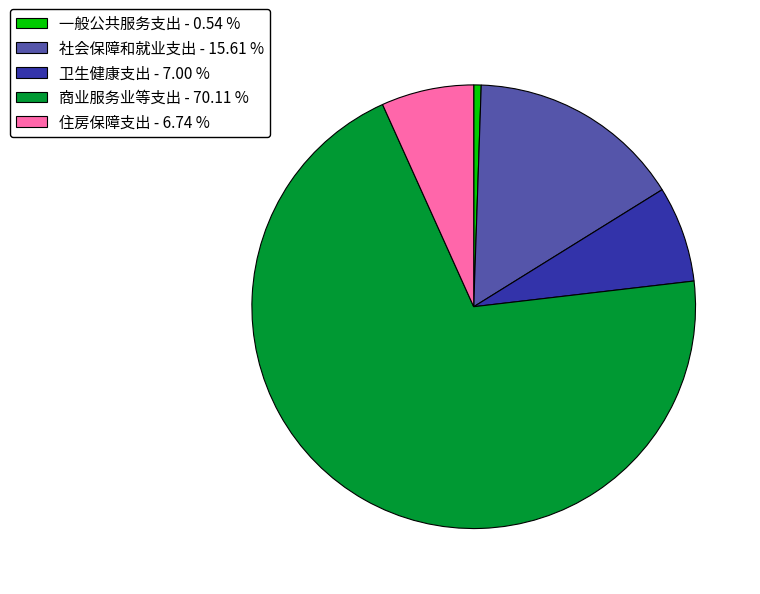

How many slices are in this pie chart?

5